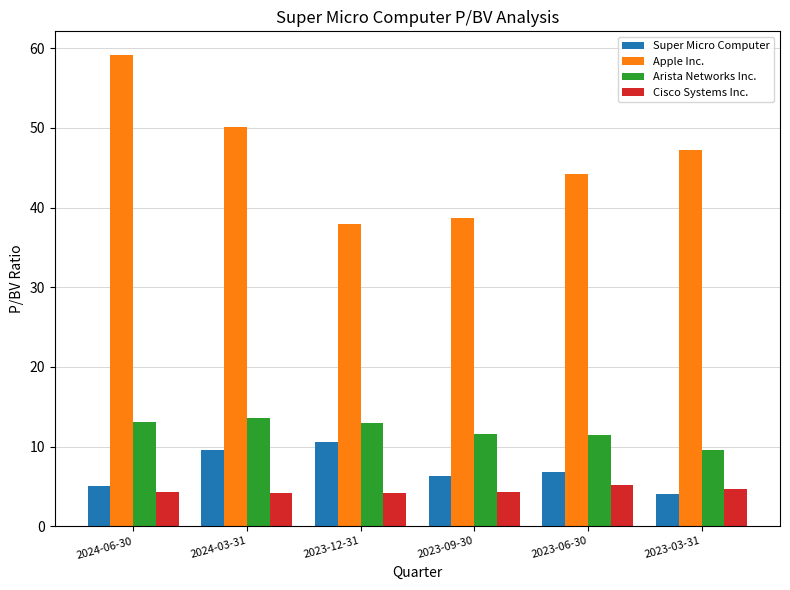

What is the average value of the Arista Networks Inc. series?

12.1